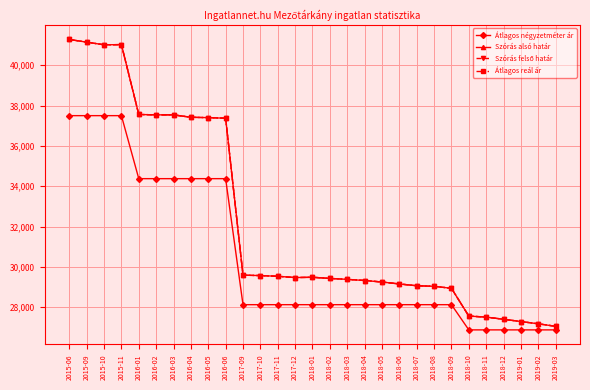

Does the chart have visible grid lines?

Yes